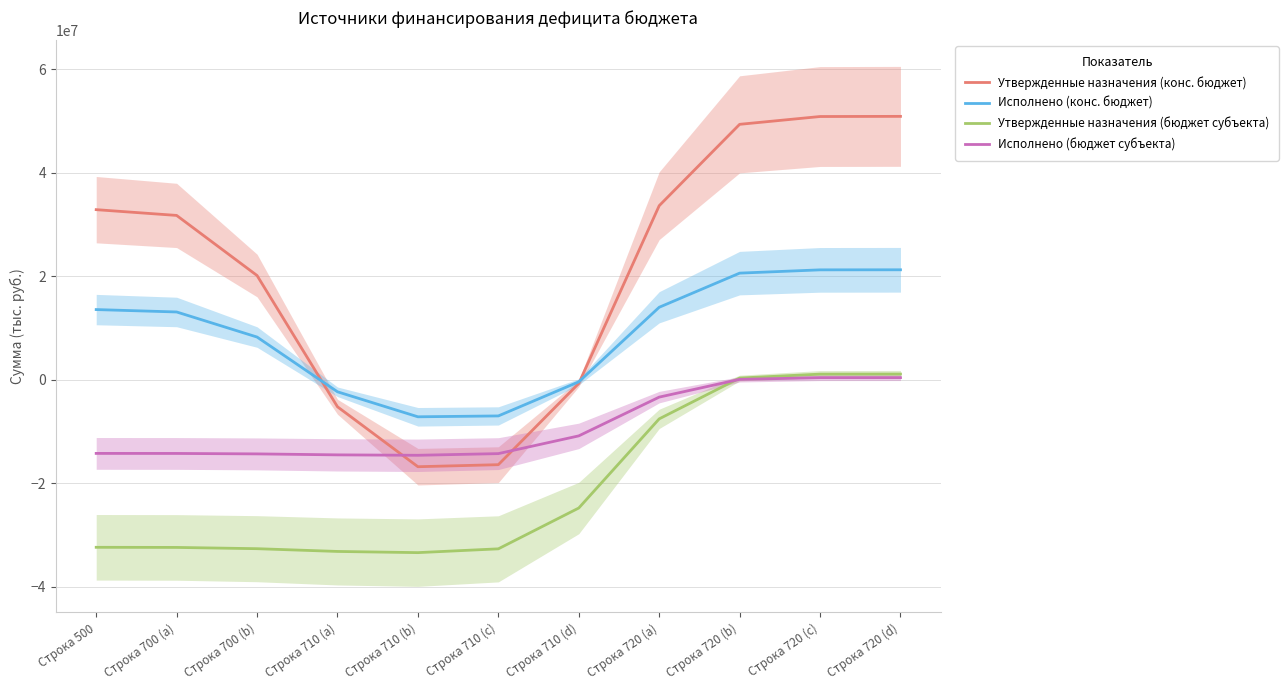

At which category is the sum across all series the highest?

Строка 720 (d)